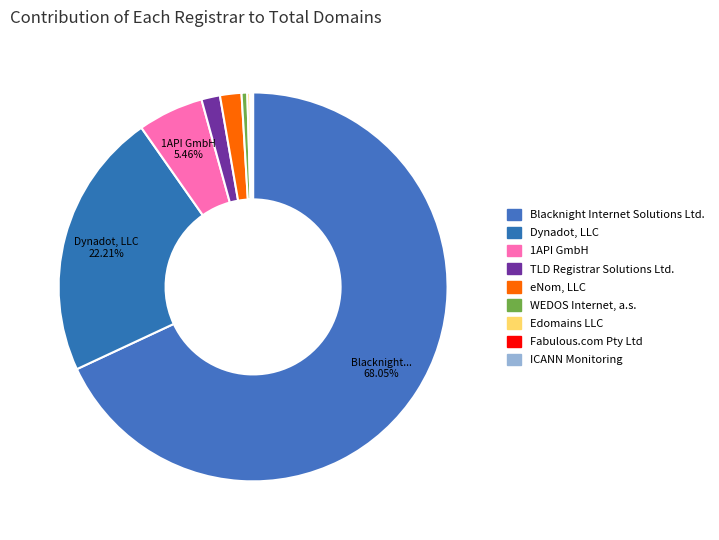

Does Blacknight Internet Solutions Ltd. account for over 50% of the chart?

Yes